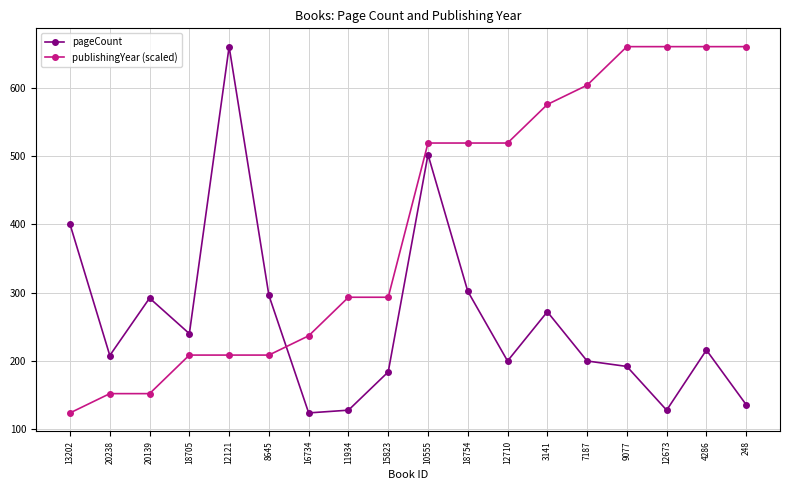

What is the average value of the publishingYear (scaled) series?

403.0